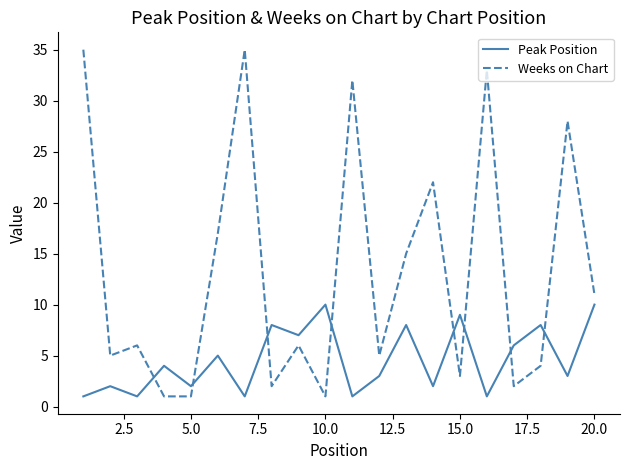

Reading left to right, transcribe all the data shown in this chart.

Peak Position: 1	2	1	4	2	5	1	8	7	10	1	3	8	2	9	1	6	8	3	10
Weeks on Chart: 35	5	6	1	1	17	35	2	6	1	32	5	15	22	3	33	2	4	28	11